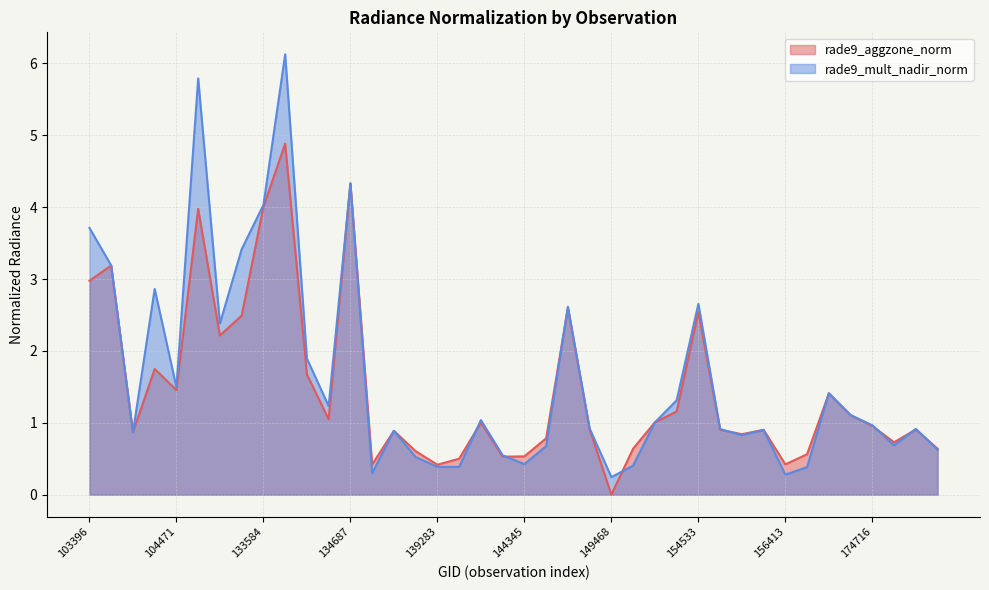

What is the total value across all series at 154533?

5.2